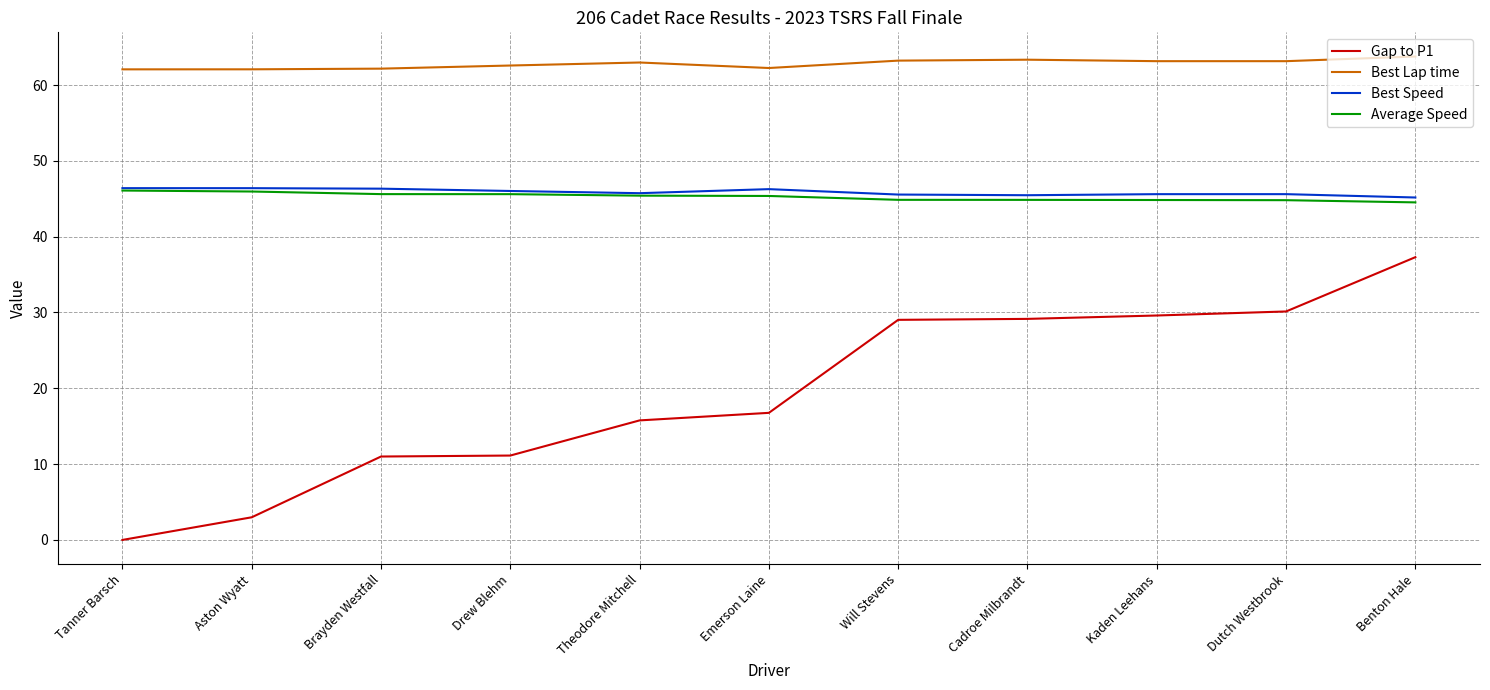

Is it true that Best Lap time equals 20.7 at Brayden Westfall?

False